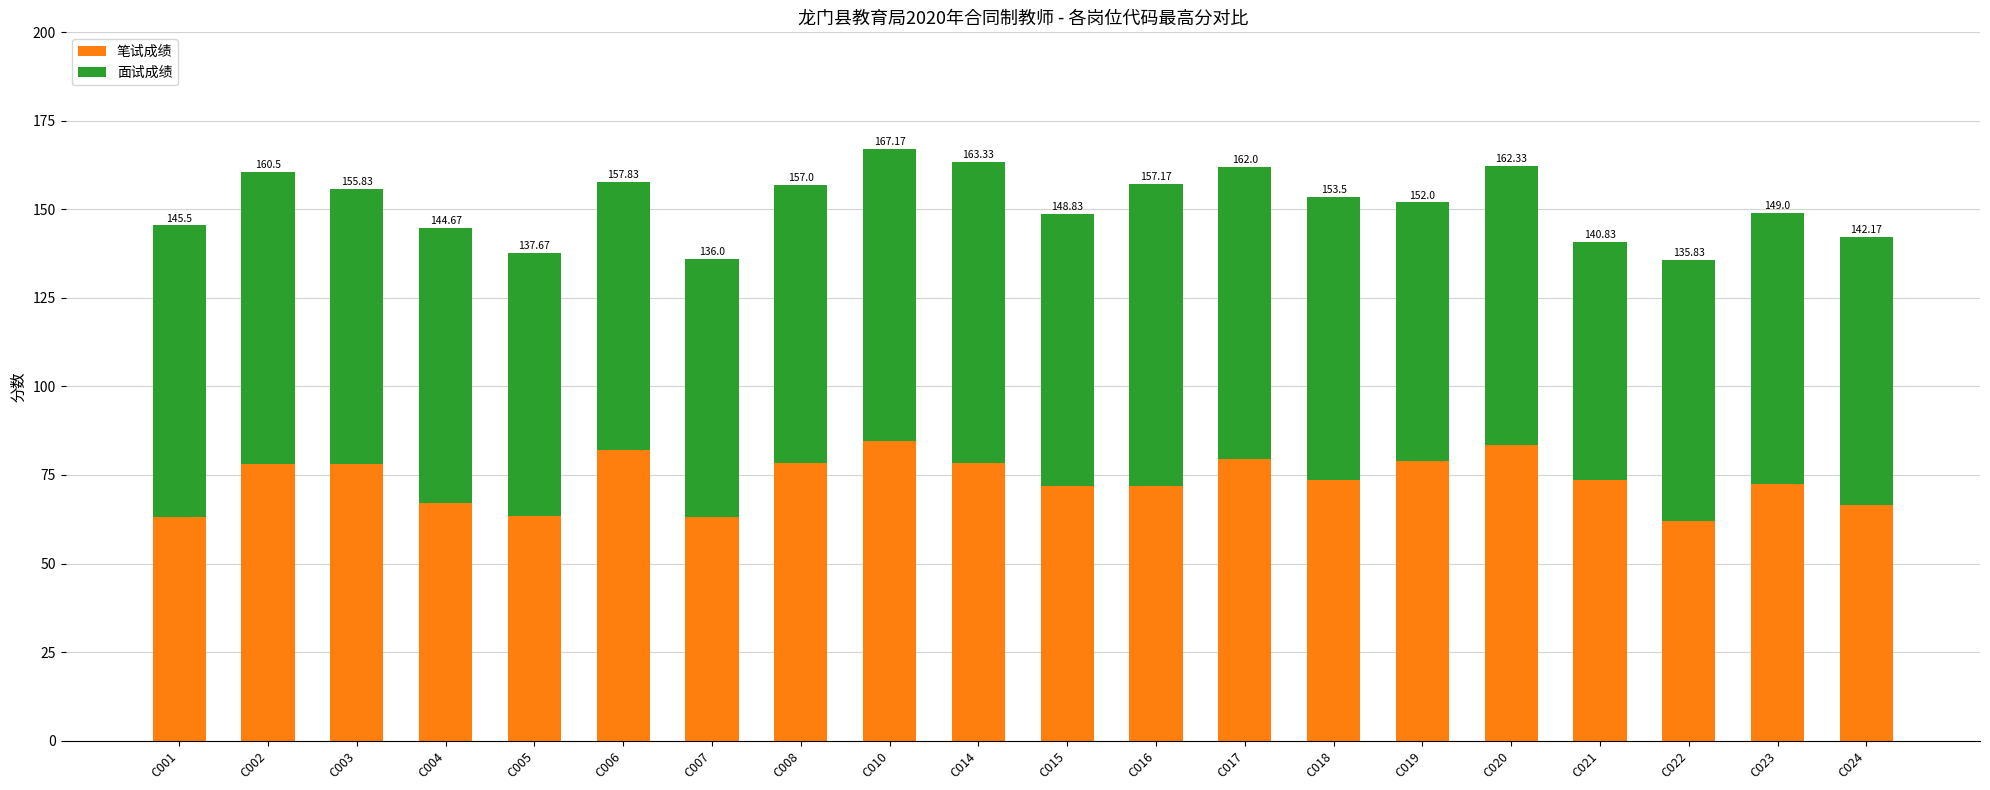

How many bars are there in total?

20